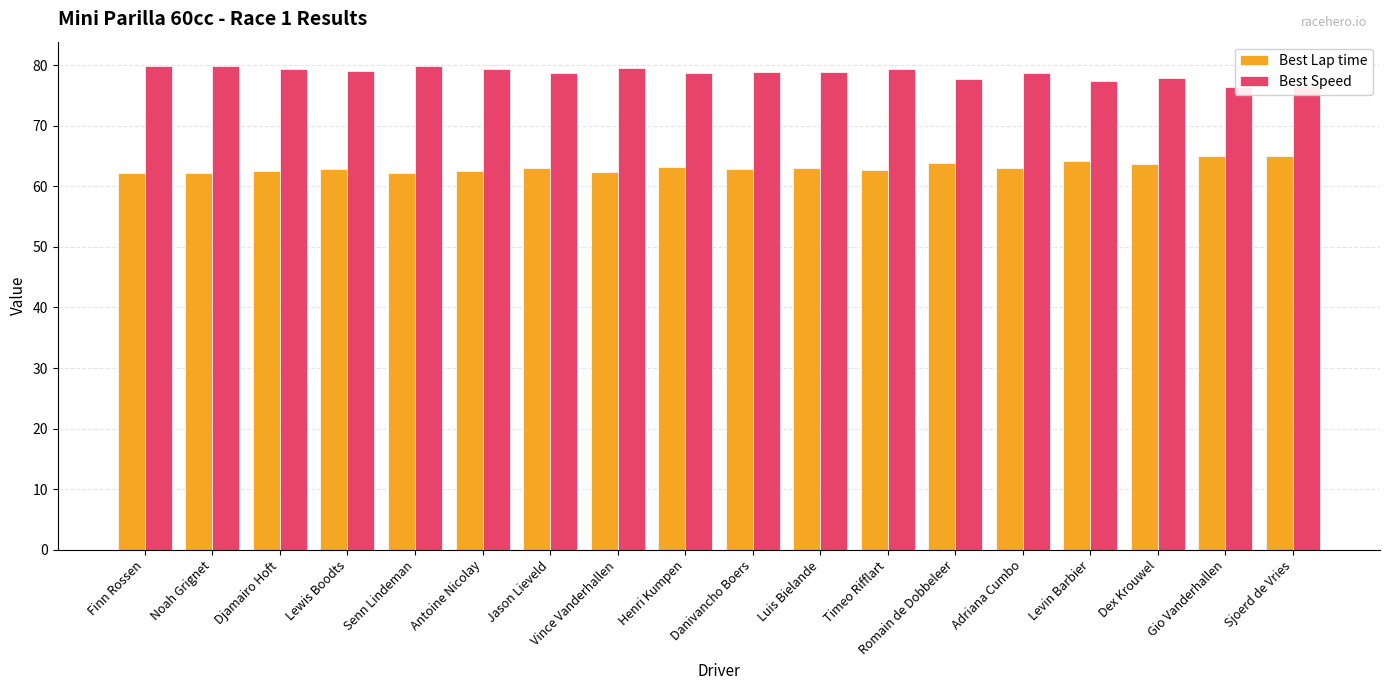

At which label is Best Lap time closest to 63?

Luis Bielande